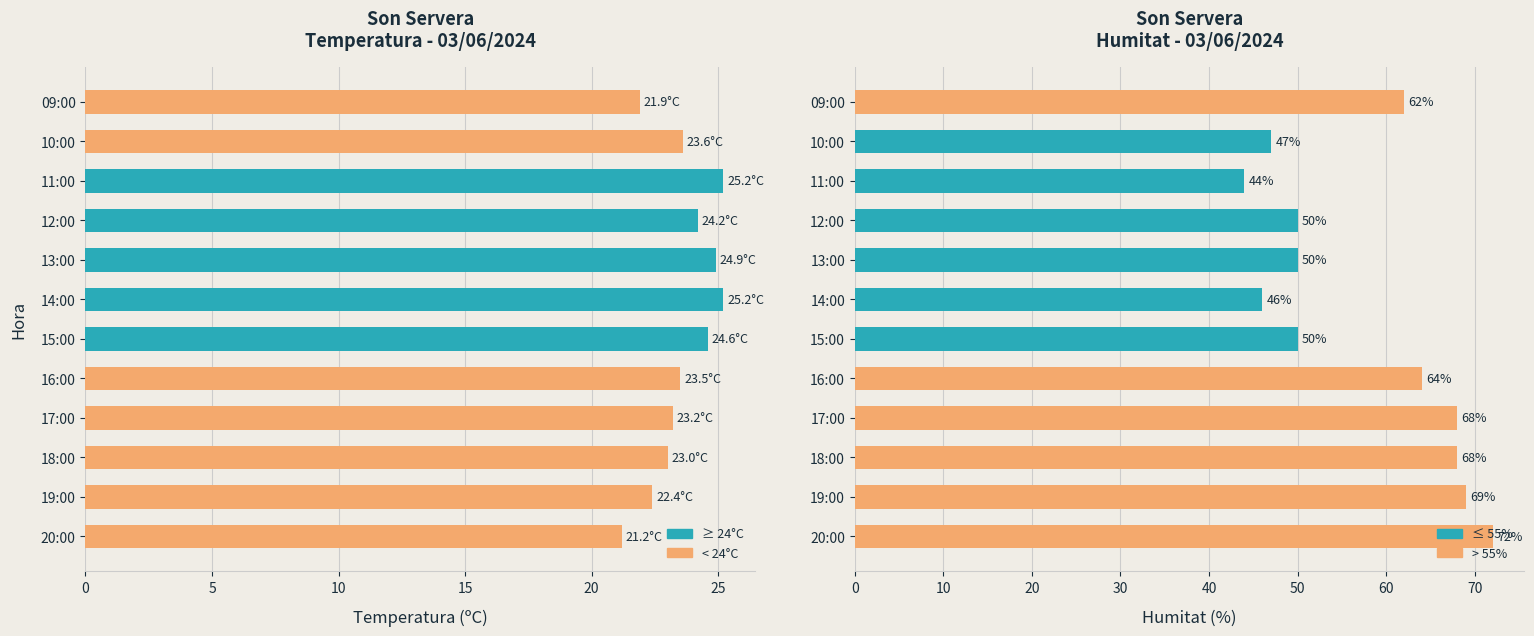

What is the sum of all Temperatura (ºC) values?

282.9